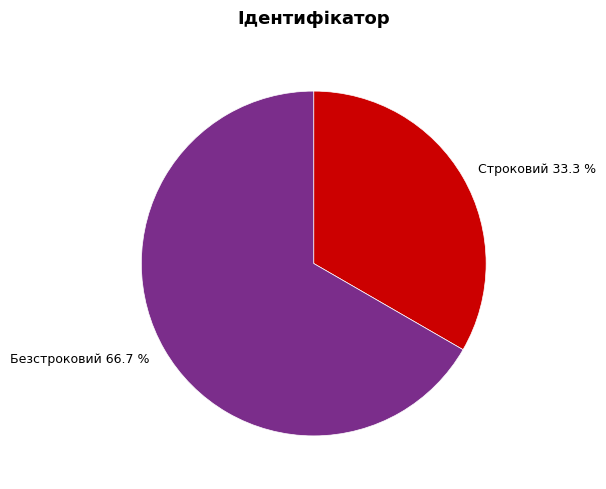

Which has a higher value, Строковий or Безстроковий?

Безстроковий